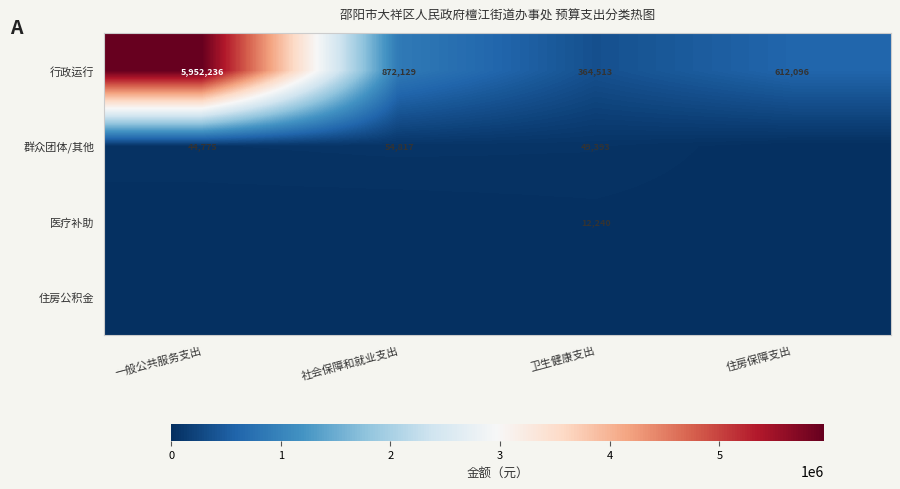

Rank the categories by 行政运行 value from lowest to highest.

卫生健康支出, 住房保障支出, 社会保障和就业支出, 一般公共服务支出